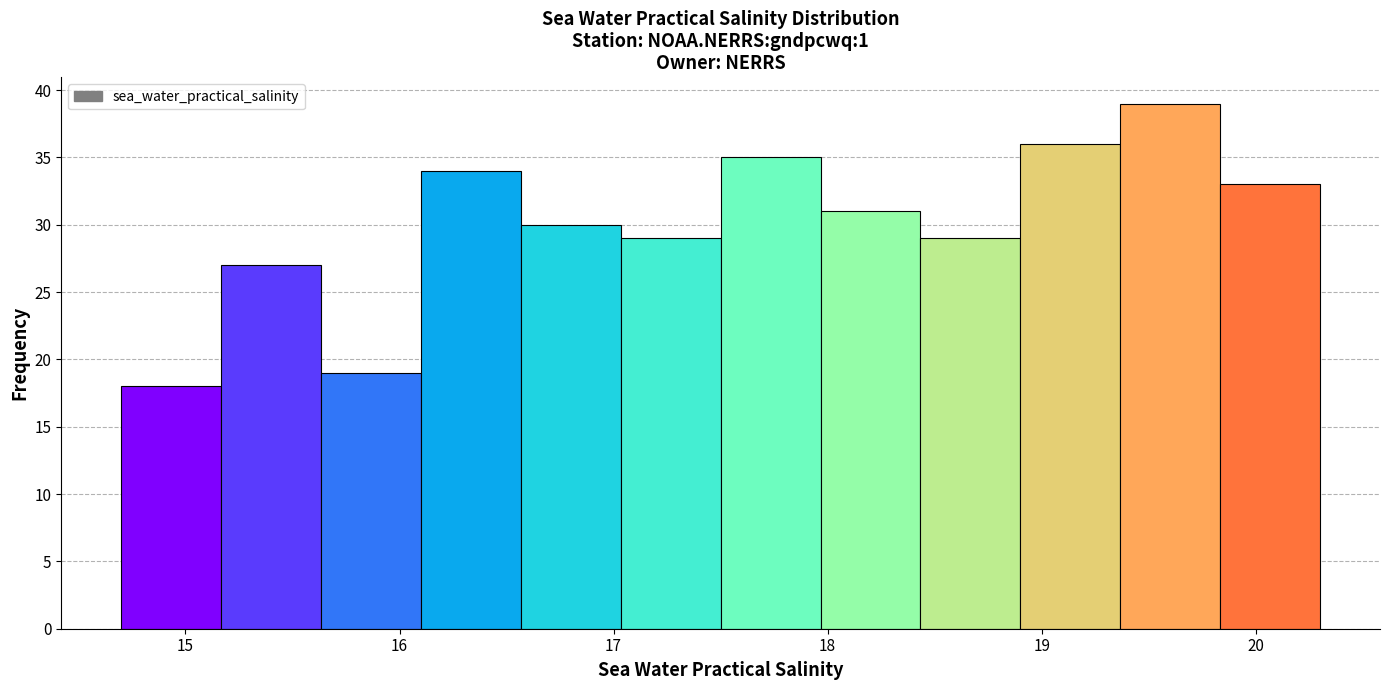

Reading left to right, list every bar in this chart as the range it spans on the x-axis followed by its height. Neither the bar edges nor the heights are printed on the chart, so give them approximately, as read against the axes.

14.7 to 15.2: 18
15.2 to 15.6: 27
15.6 to 16.1: 19
16.1 to 16.6: 34
16.6 to 17.0: 30
17.0 to 17.5: 29
17.5 to 18.0: 35
18.0 to 18.4: 31
18.4 to 18.9: 29
18.9 to 19.4: 36
19.4 to 19.8: 39
19.8 to 20.3: 33